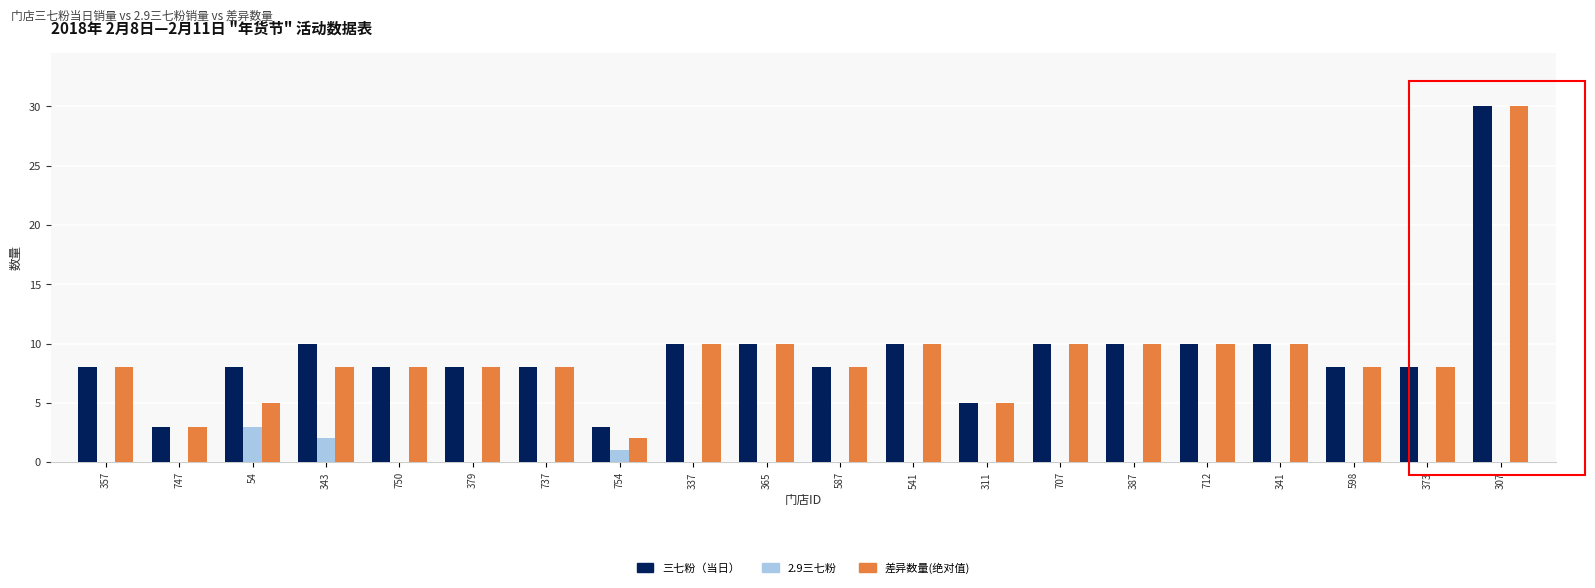

What are all the series names shown in the legend?

三七粉（当日）, 2.9三七粉, 差异数量(绝对值)